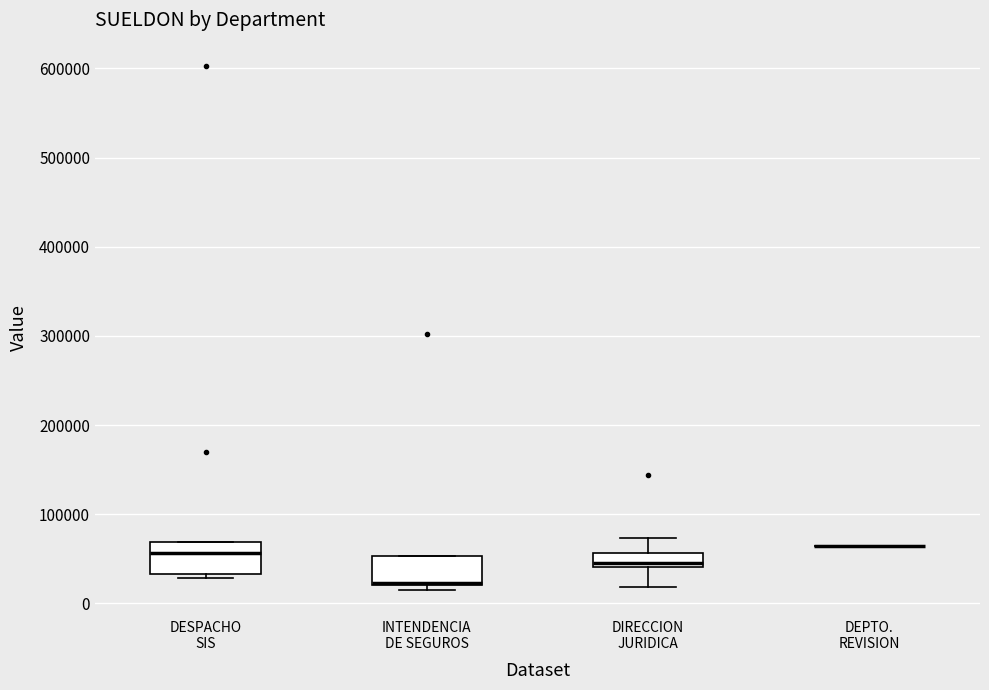

Reading left to right, transcribe this box plot: for each box, give where its median line is, the range the box spans, and where its two whiskers end, as read against the y-axis. The values are not printed on the chart, so give them approximately, as read against the axis.

DESPACHO SIS: median 60000, box 30000 to 70000, whiskers 30000 (just below the box's lower edge) to 70000
INTENDENCIA DE SEGUROS: median 20000, box 20000 to 50000, whiskers 20000 (just below the box's lower edge) to 50000
DIRECCION JURIDICA: median 50000, box 40000 to 60000, whiskers 20000 to 70000
DEPTO. REVISION: box collapsed to a line at 60000, whiskers 60000 to 60000